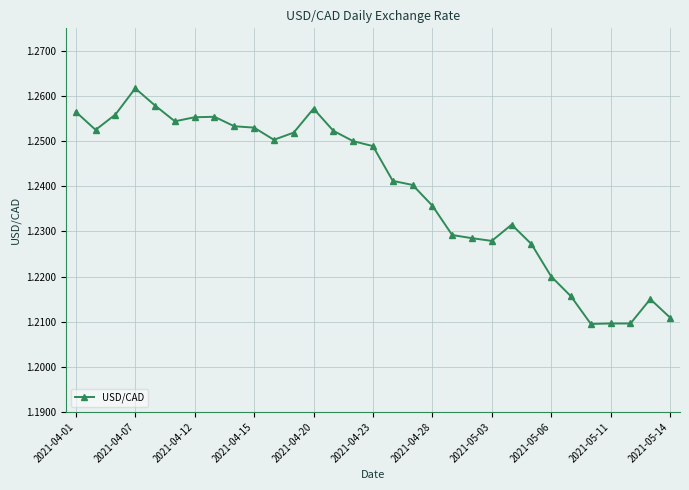

Count the values in the range 1 to 2.

31